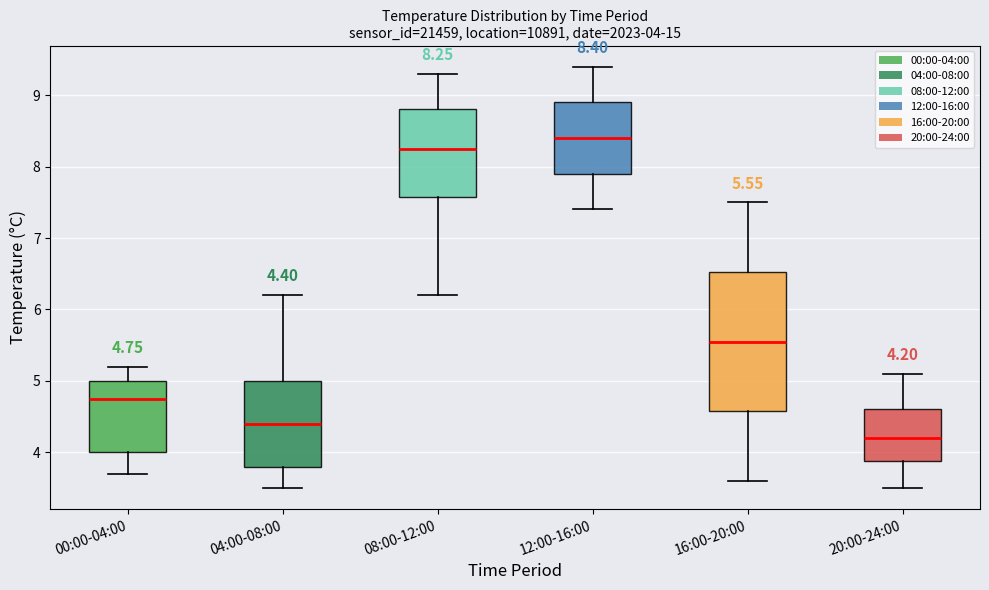

Comparing the boxes themselves (not the whiskers), which one is the tallest?

16:00-20:00